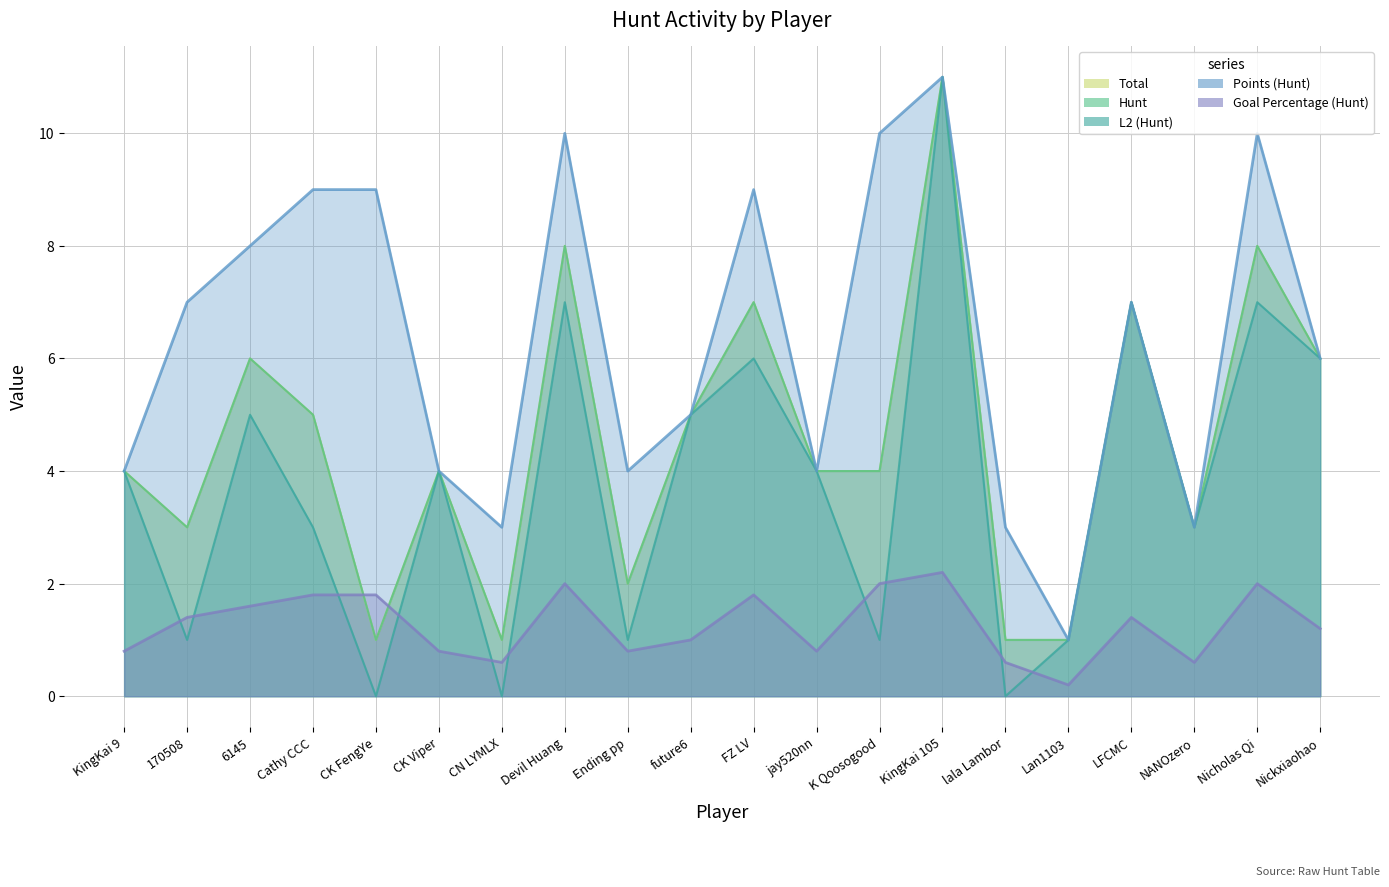

How many lines are shown in the chart?

5